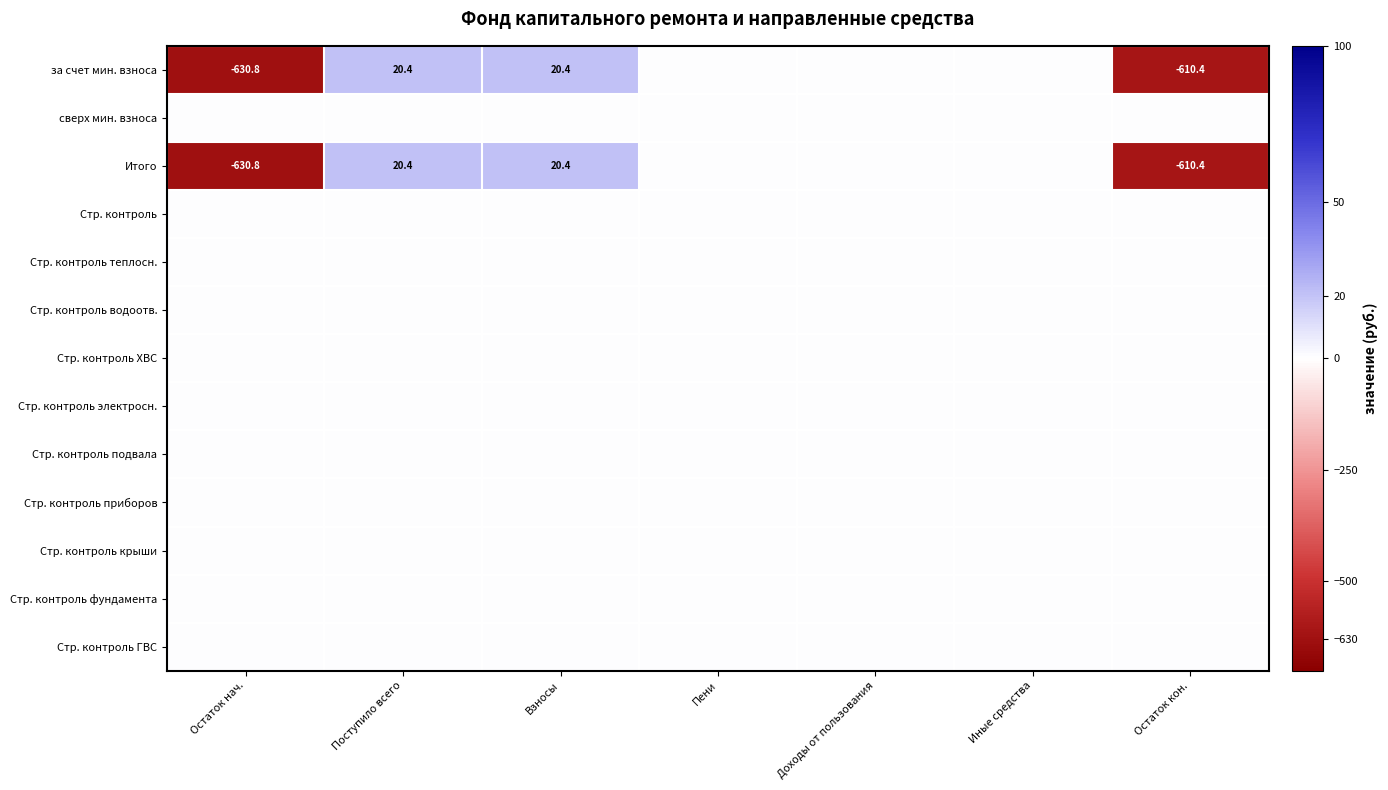

List the series in order of their peak value, highest first.

за счет мин. взноса, Итого, сверх мин. взноса, Стр. контроль, Стр. контроль теплосн., Стр. контроль водоотв., Стр. контроль ХВС, Стр. контроль электросн., Стр. контроль подвала, Стр. контроль приборов, Стр. контроль крыши, Стр. контроль фундамента, Стр. контроль ГВС